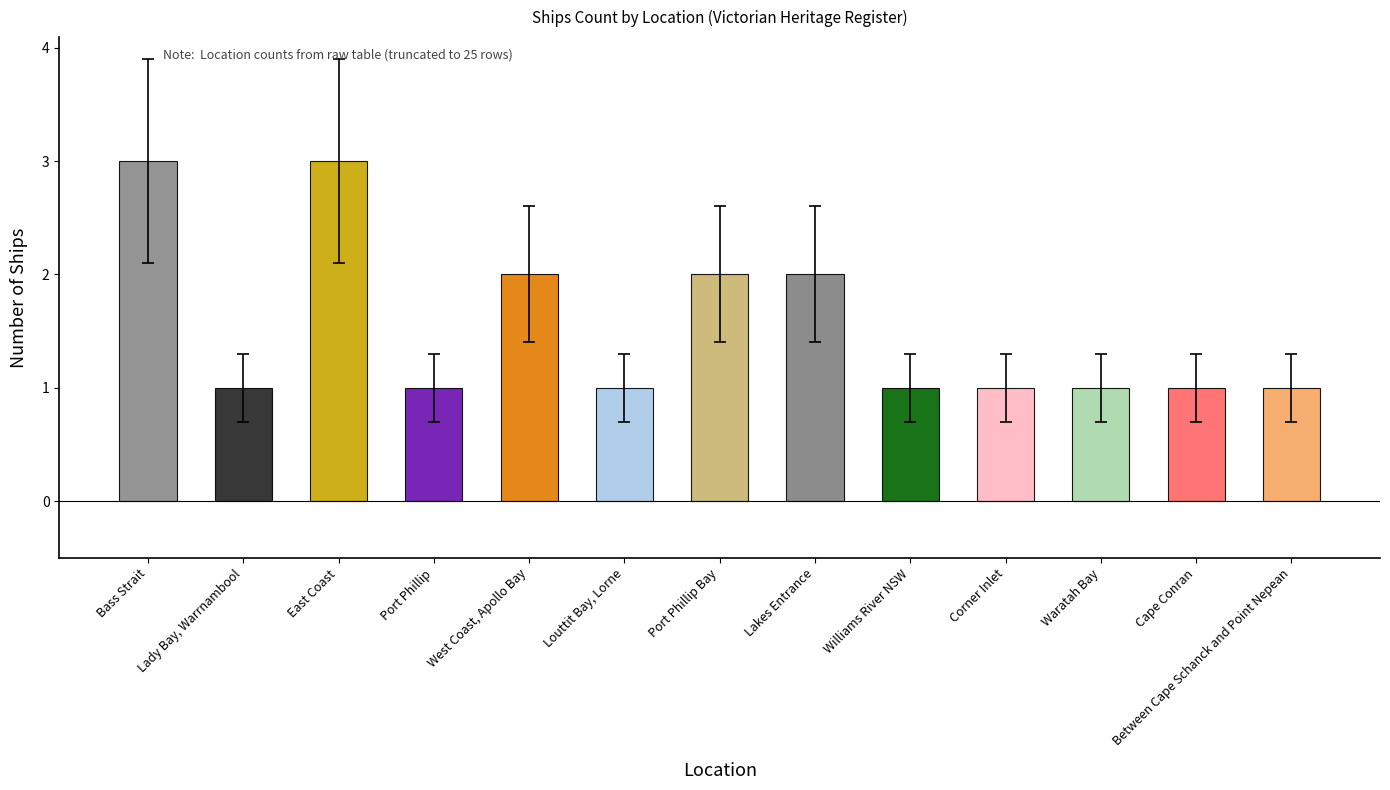

Reading right to left, what are all the values shown in this chart?

1	1	1	1	1	2	2	1	2	1	3	1	3